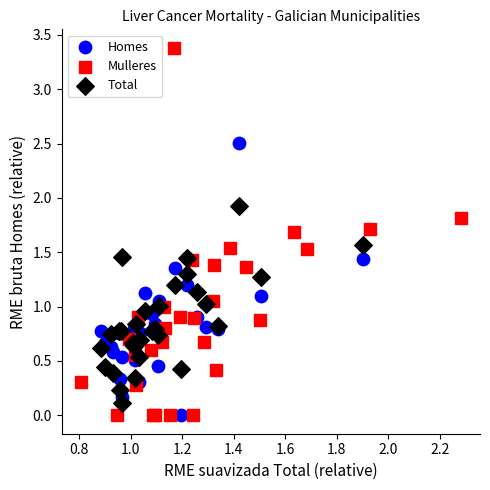

Which series has the widest spread of Y values?

Mulleres